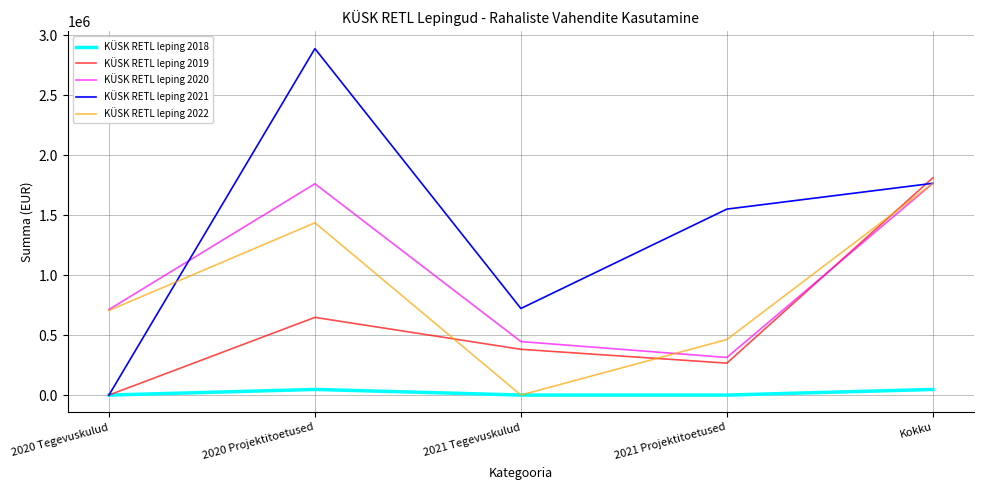

What is the difference between the highest and lowest values at 2021 Projektitoetused?

1549986